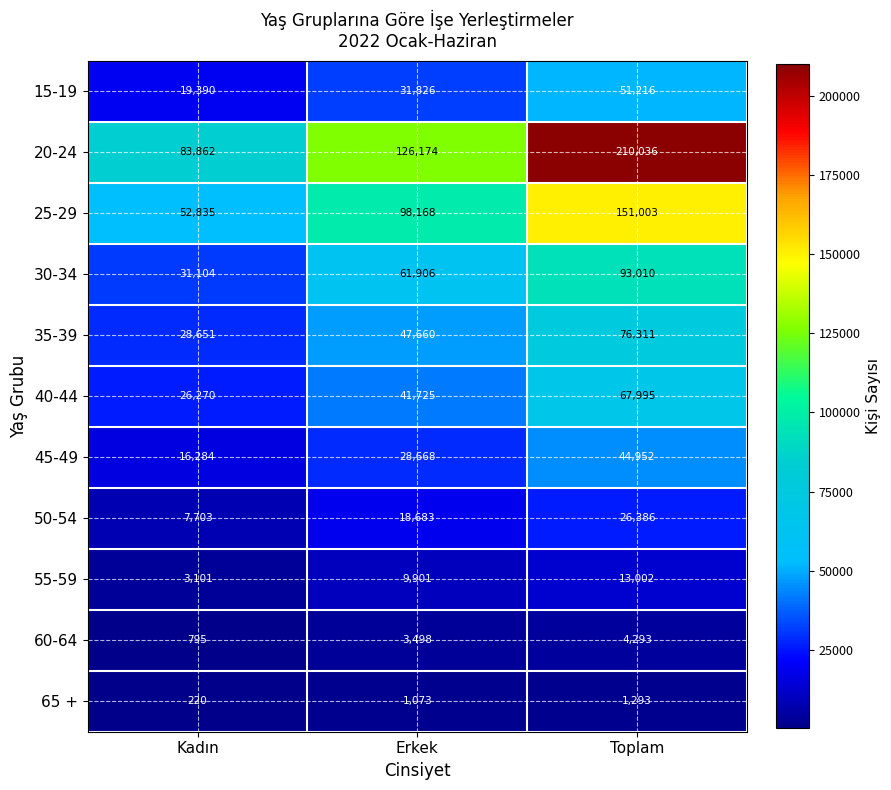

What is the spread (max minus min) of values at Erkek?

125101